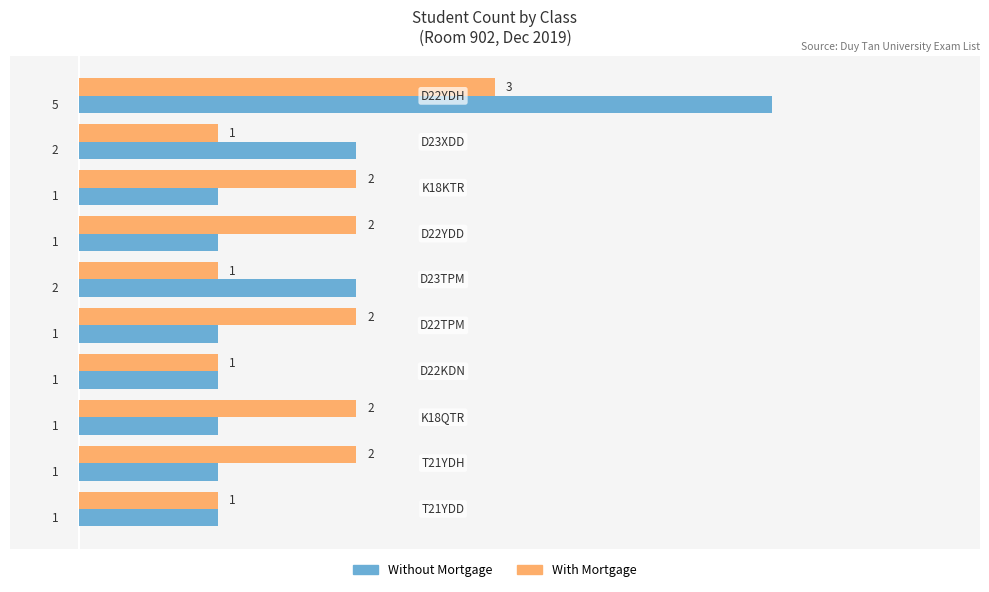

What is the greatest value displayed?

5